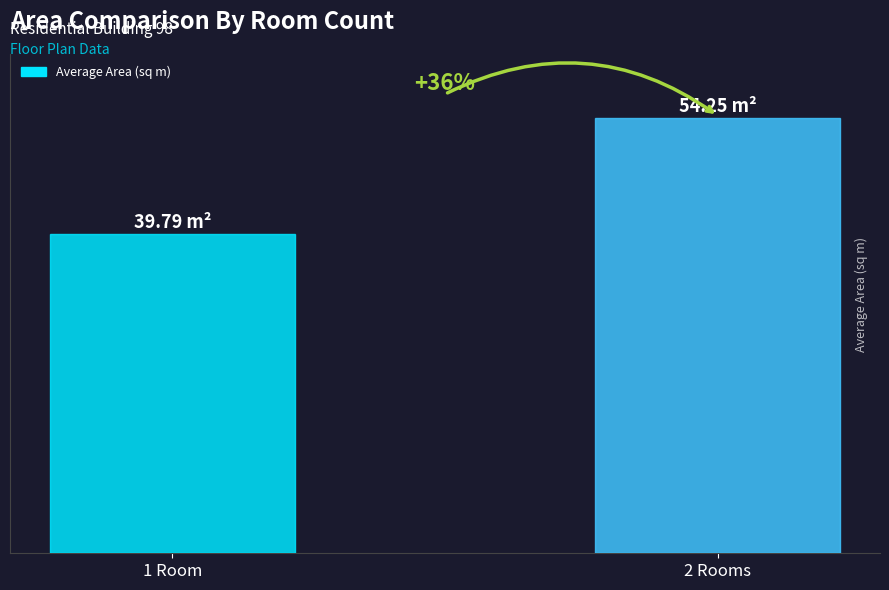

True or false: the data shows 39.8 at 1 Room.

True